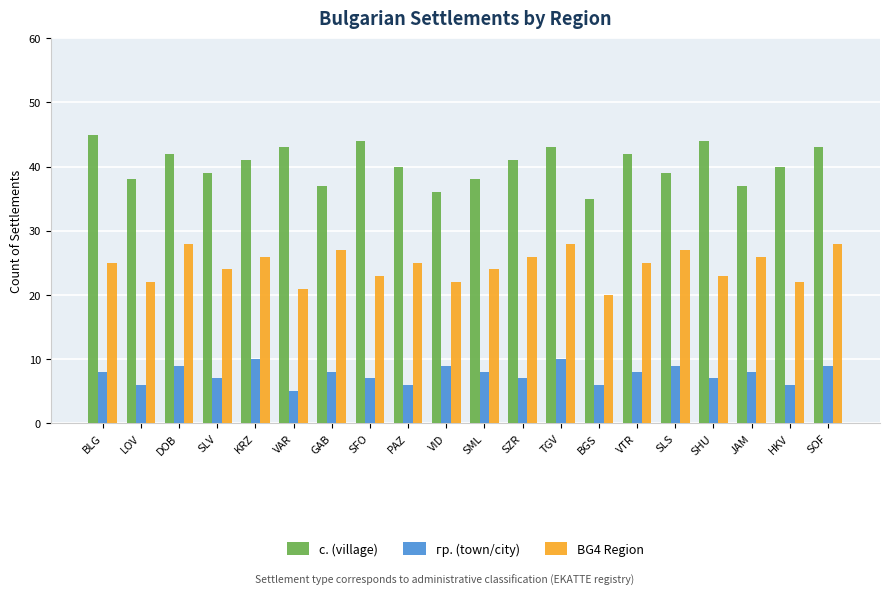

How many categories are shown in the chart?

20